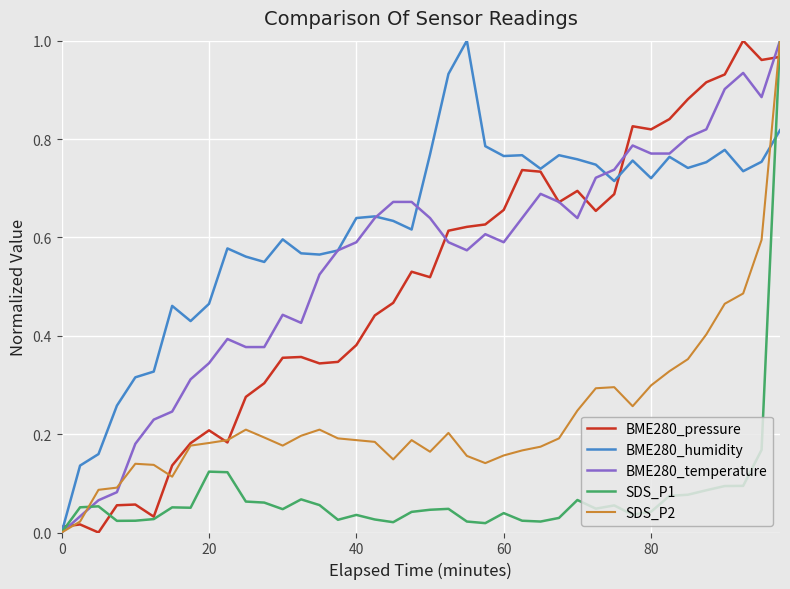

Which series has the largest total across all categories?

BME280_humidity